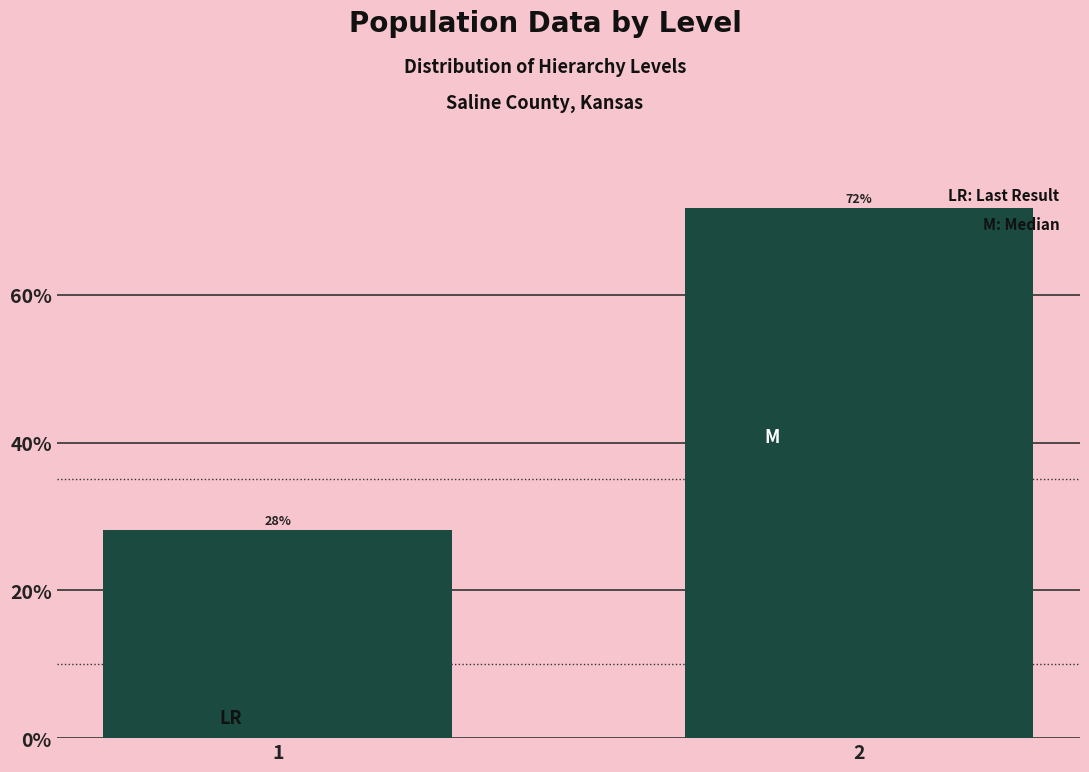

What is the value of the 2nd bar from the left?

71.8